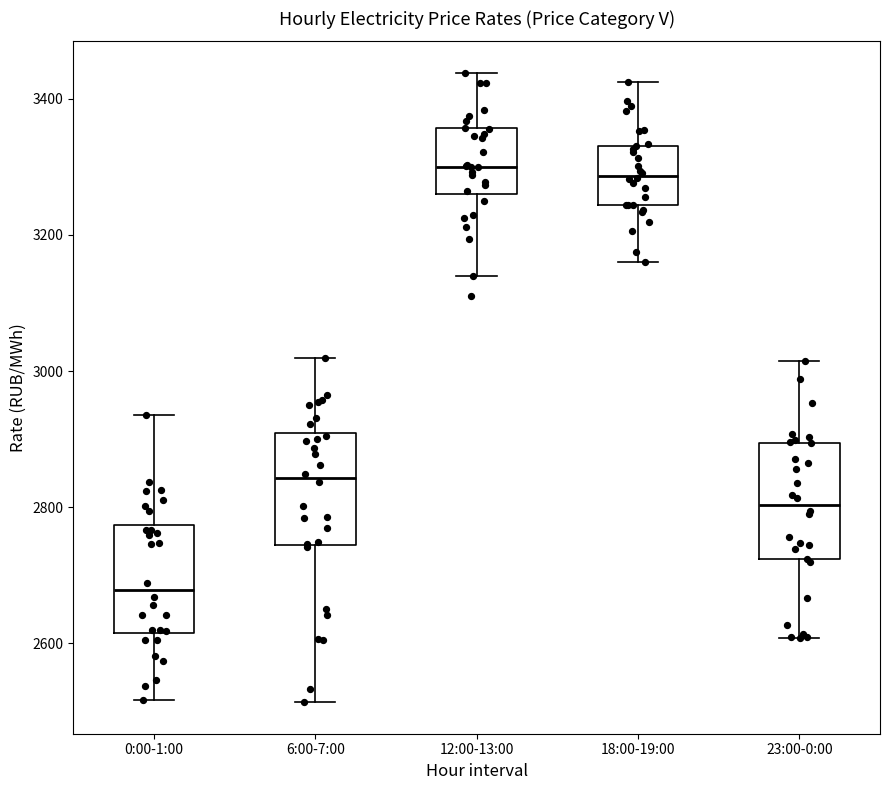

Reading left to right, transcribe this box plot: for each box, give where its median line is, the range the box spans, and where its two whiskers end, as read against the y-axis. The values are not printed on the chart, so give them approximately, as read against the axis.

0:00-1:00: median 2680, box 2620 to 2780, whiskers 2520 to 2940
6:00-7:00: median 2840, box 2740 to 2900, whiskers 2520 to 3020
12:00-13:00: median 3300, box 3260 to 3360, whiskers 3140 to 3440
18:00-19:00: median 3280, box 3240 to 3340, whiskers 3160 to 3420
23:00-0:00: median 2800, box 2720 to 2900, whiskers 2600 to 3020